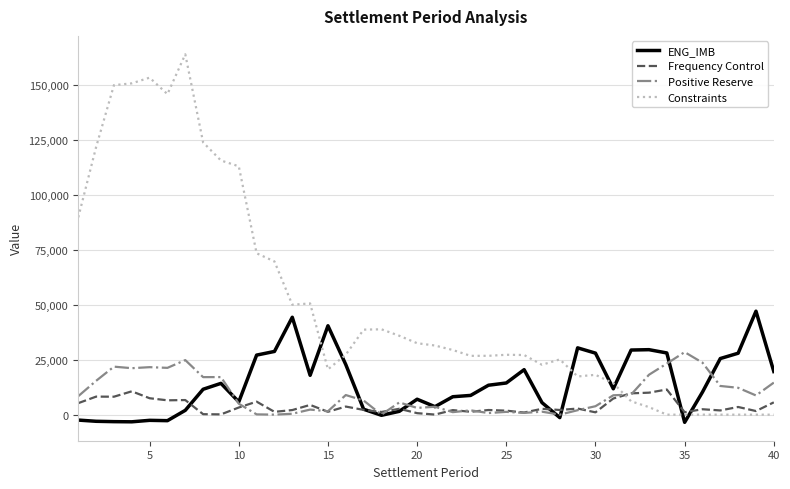

Rank the series by their maximum value, from lowest to highest.

Frequency Control, Positive Reserve, ENG_IMB, Constraints